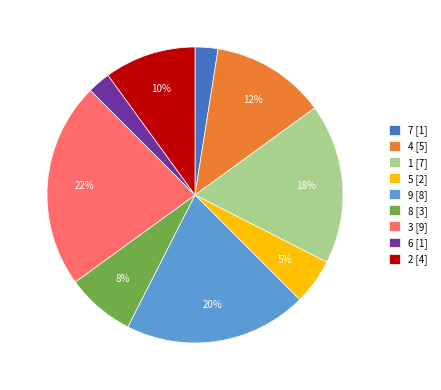

The 7 [1] slice represents 8% of the pie. True or false?

False